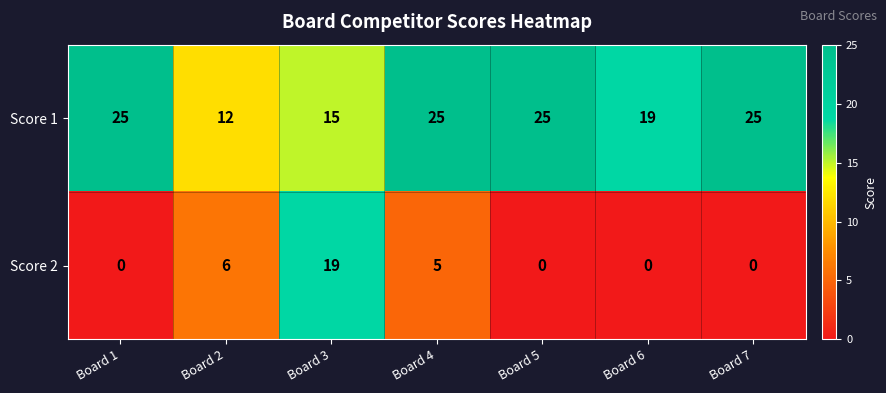

Is it true that Score 1 equals 19 at Board 6?

True